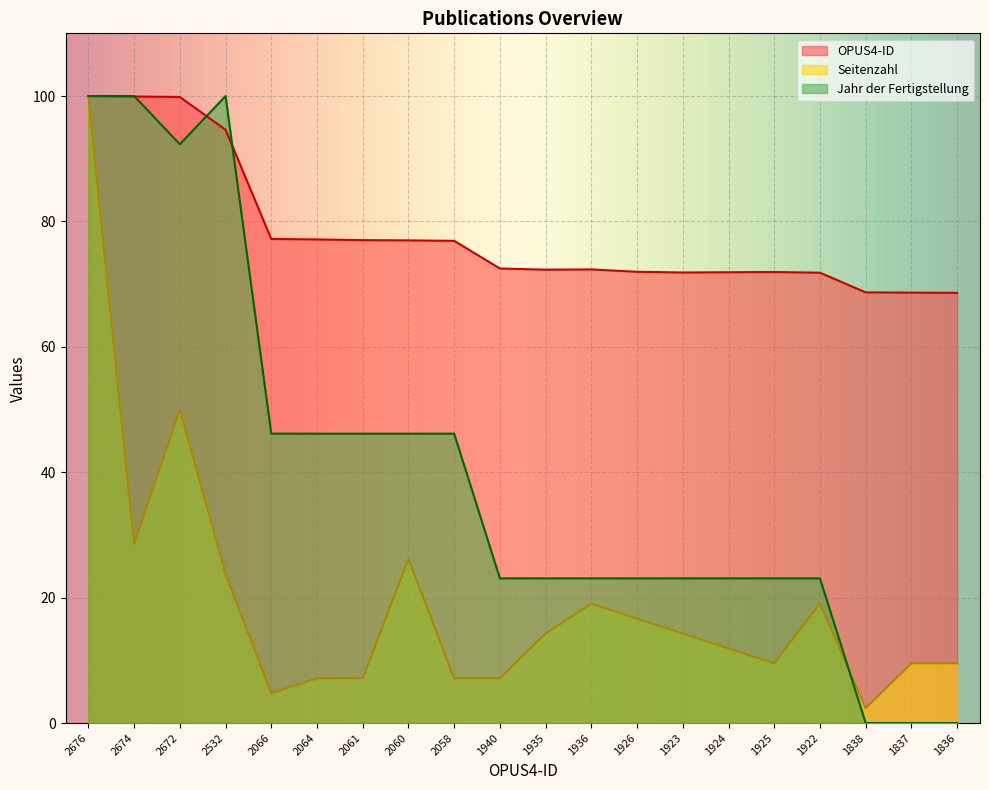

Reading left to right, transcribe all the data shown in this chart.

OPUS4-ID: 2676=100.0	2674=99.9	2672=99.9	2532=94.6	2066=77.2	2064=77.1	2061=77.0	2060=77.0	2058=76.9	1940=72.5	1935=72.3	1936=72.3	1926=72.0	1923=71.9	1924=71.9	1925=71.9	1922=71.8	1838=68.7	1837=68.6	1836=68.6
Seitenzahl: 2676=100.0	2674=28.6	2672=50.0	2532=23.8	2066=4.8	2064=7.1	2061=7.1	2060=26.2	2058=7.1	1940=7.1	1935=14.3	1936=19.0	1926=16.7	1923=14.3	1924=11.9	1925=9.5	1922=19.0	1838=2.4	1837=9.5	1836=9.5
Jahr der Fertigstellung: 2676=100.0	2674=100.0	2672=92.3	2532=100.0	2066=46.2	2064=46.2	2061=46.2	2060=46.2	2058=46.2	1940=23.1	1935=23.1	1936=23.1	1926=23.1	1923=23.1	1924=23.1	1925=23.1	1922=23.1	1838=0.0	1837=0.0	1836=0.0